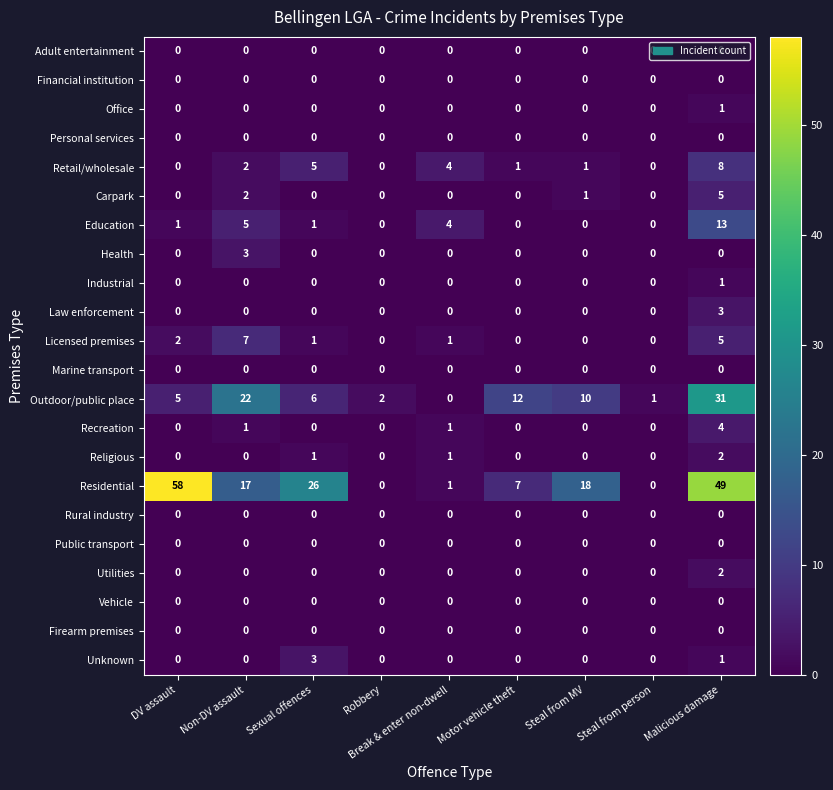

True or false: Health has a value of 2 at Steal from MV.

False